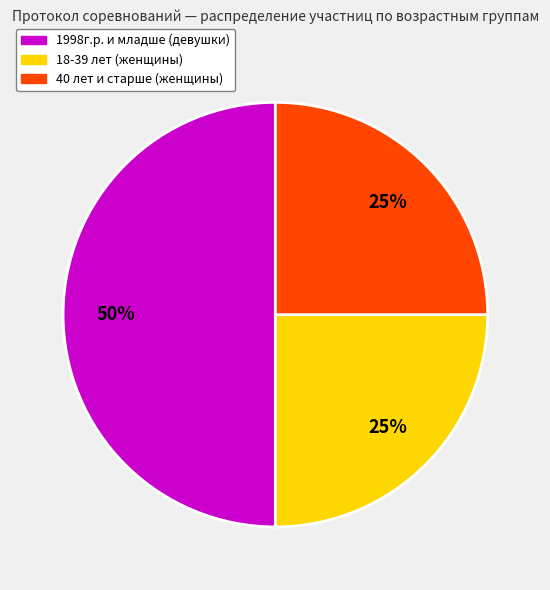

Is the sum of 1998г.р. и младше (девушки) and 40 лет и старше (женщины) greater than half?

Yes